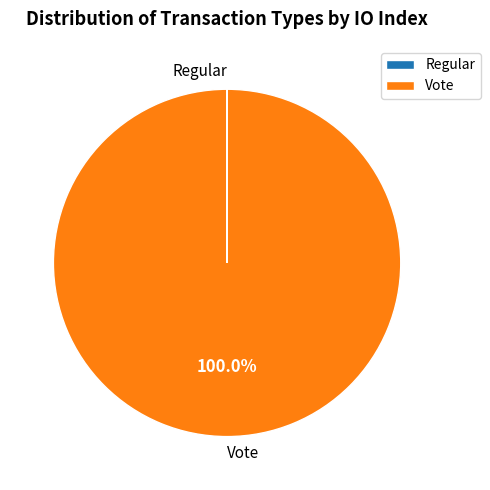

What is the largest slice in the pie chart?

Vote